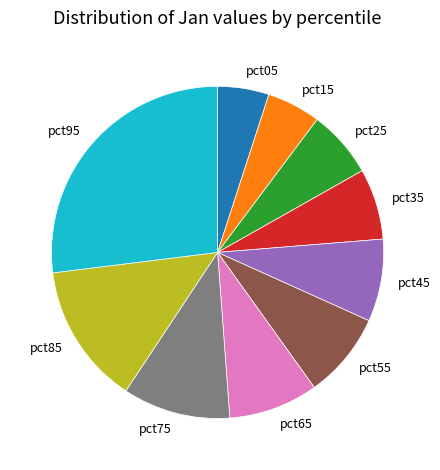

Combined, do pct45 and pct75 account for over 50%?

No